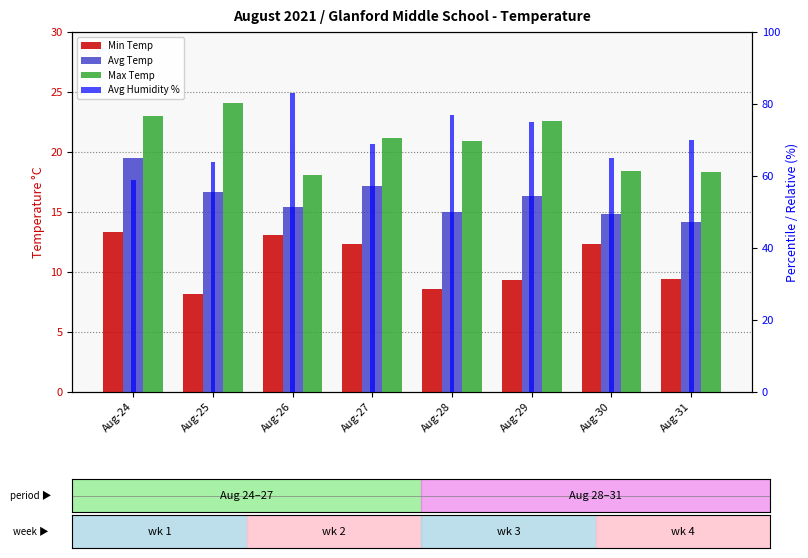

What is the maximum value shown in the chart?

83.0